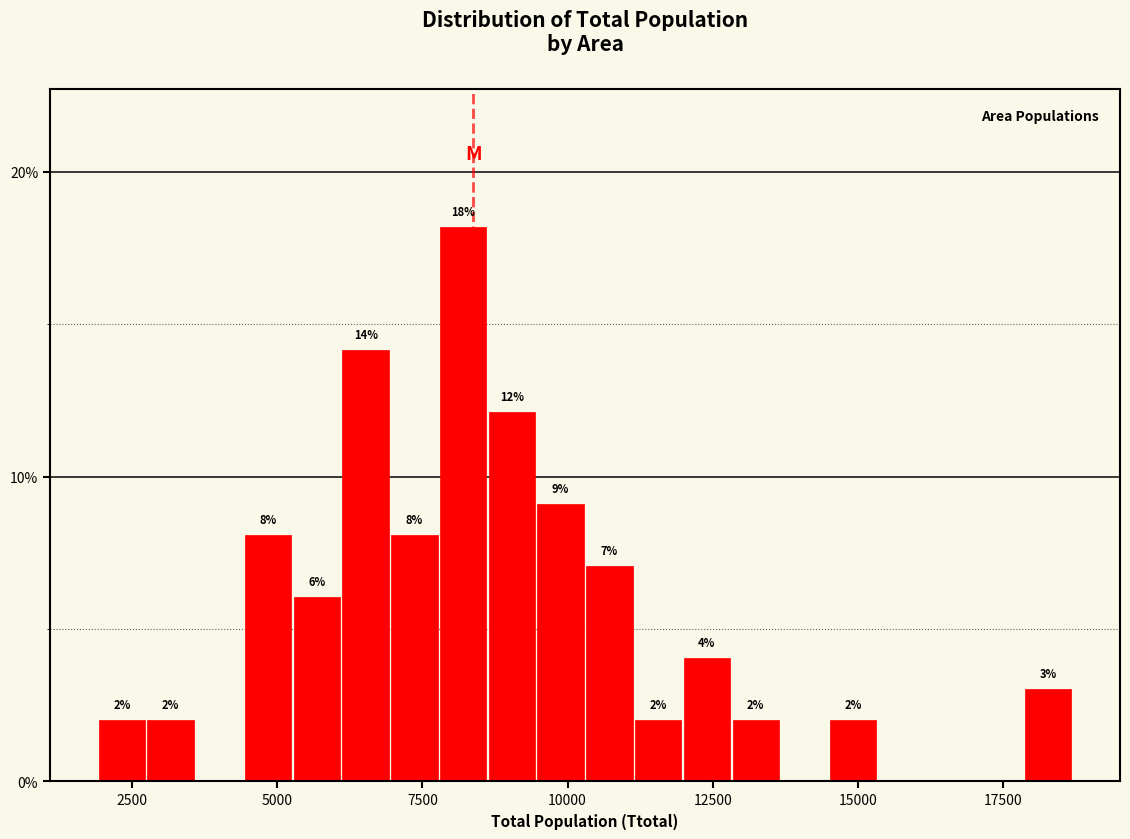

Read against the x-axis, roughly where is the centre of the tallest bar?

8000